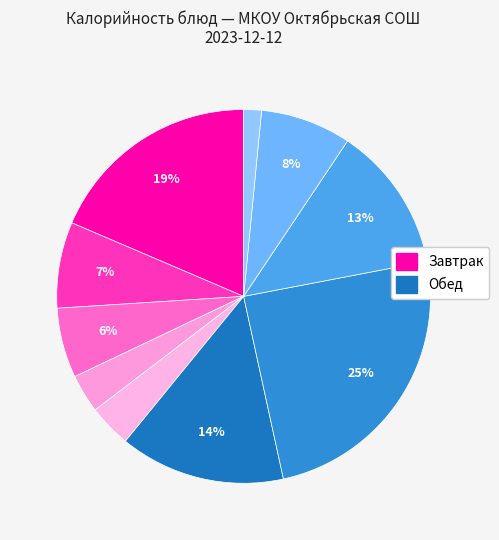

Is there any slice that represents more than half of the pie?

No